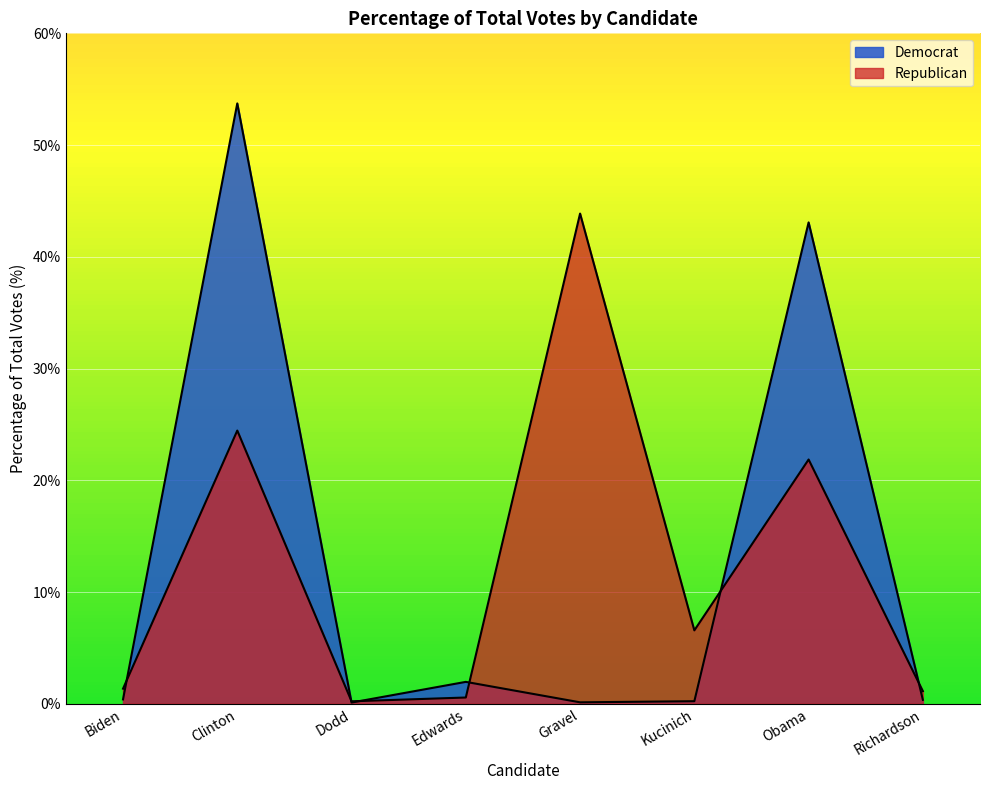

What is the minimum value shown in the chart?

0.1